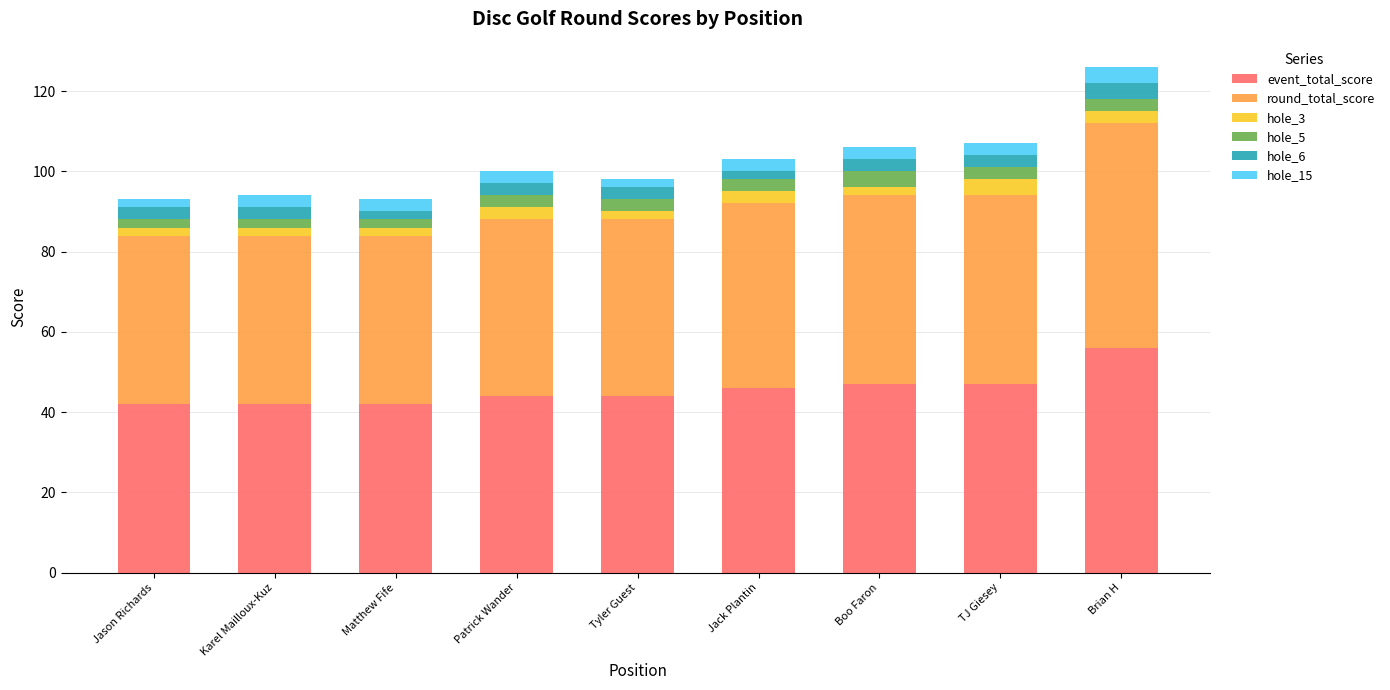

How many series are shown in this chart?

6